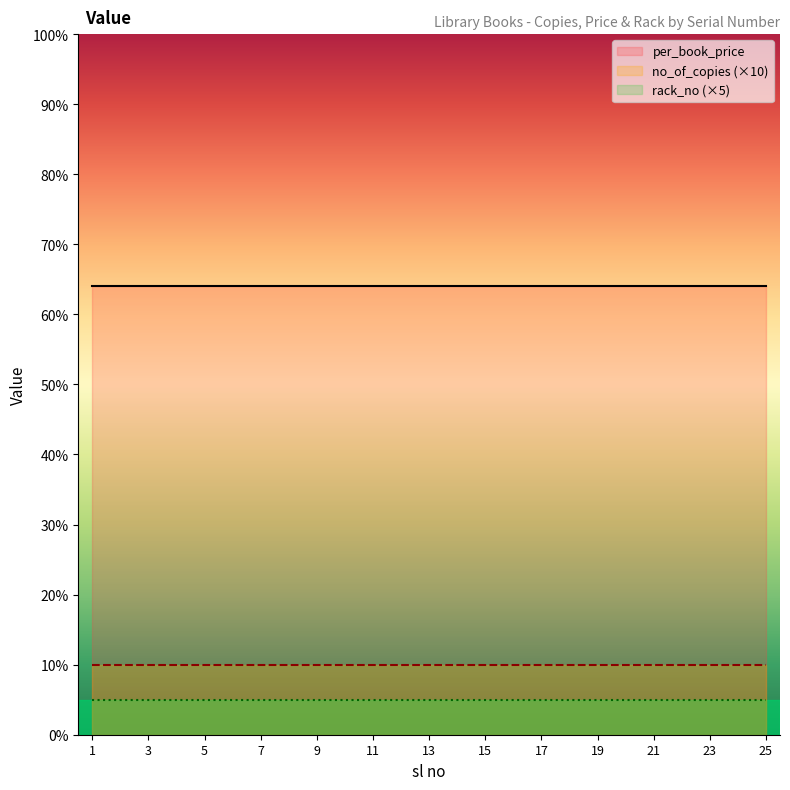

True or false: no_of_copies (×10) has more than 1 interior local peaks.

False